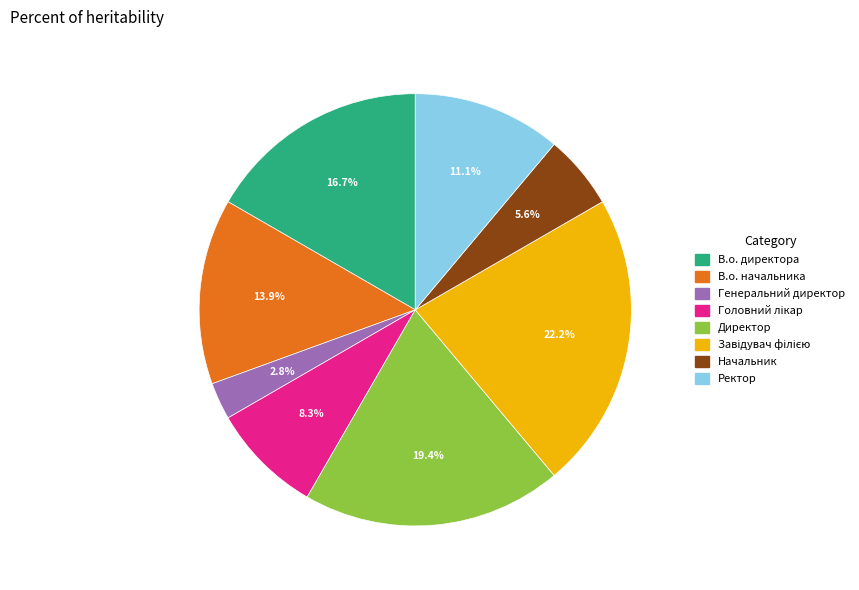

To the nearest percent, what percentage of the pie is Ректор?

11%